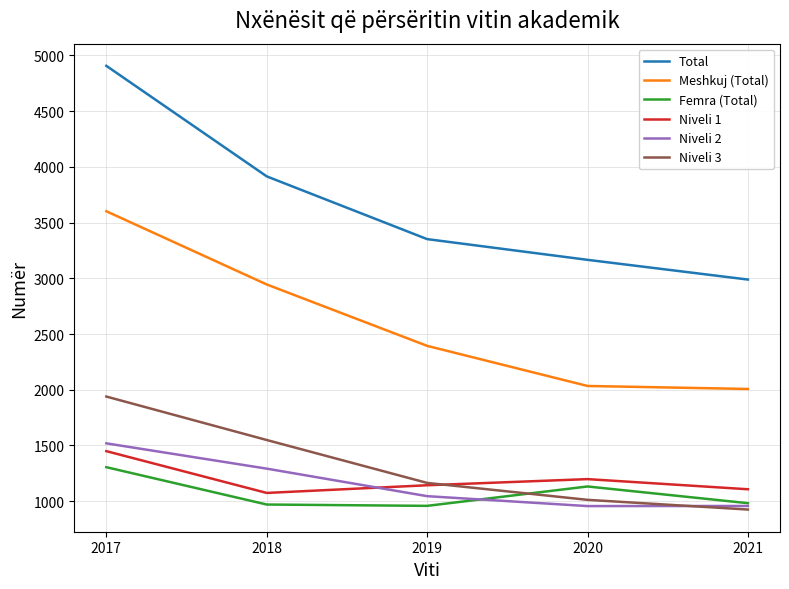

True or false: Niveli 1 has a value of 2402 at 2017.

False